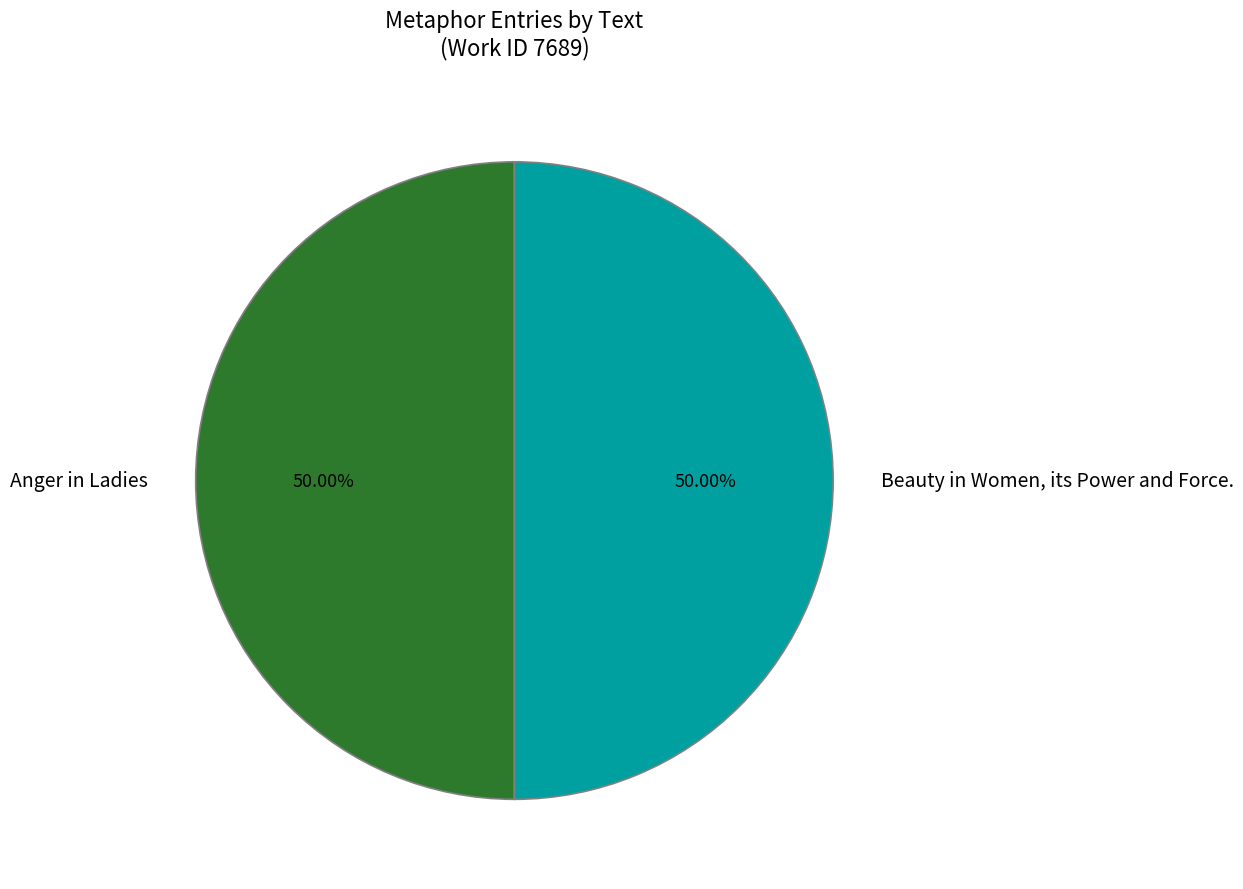

Approximately how many times larger is the value at Beauty in Women, its Power and Force. compared to Anger in Ladies?

1.0